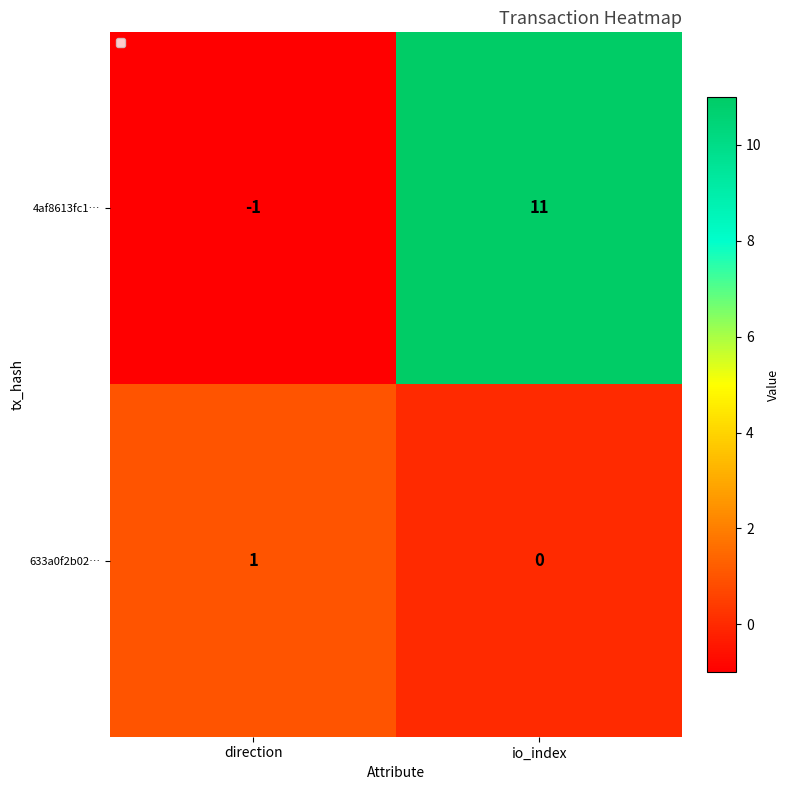

How many values in 4af8613fc1… are above zero?

1